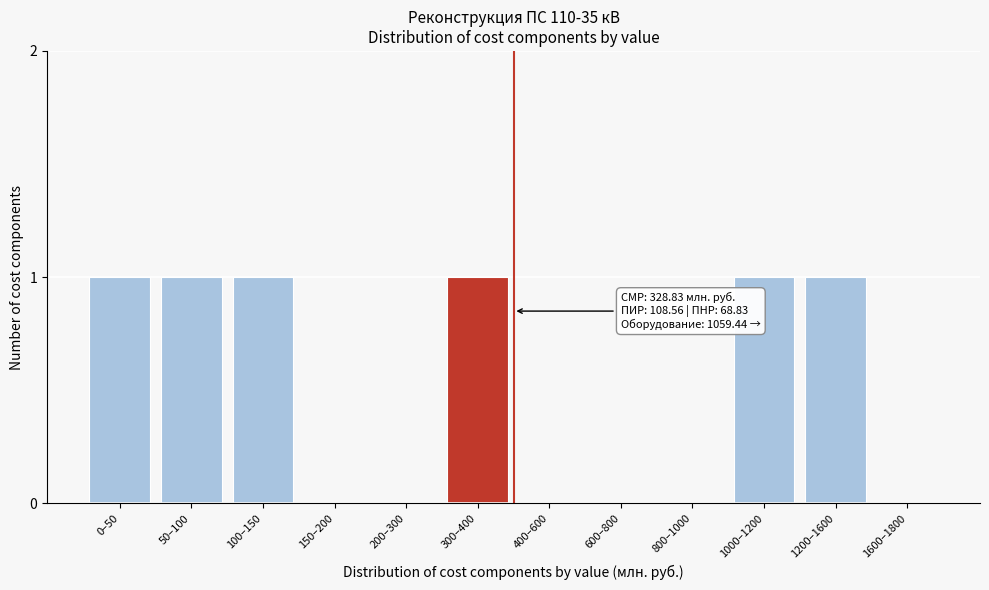

Reading left to right, what are all the values shown in this chart?

0–50=1	50–100=1	100–150=1	150–200=0	200–300=0	300–400=1	400–600=0	600–800=0	800–1000=0	1000–1200=1	1200–1600=1	1600–1800=0